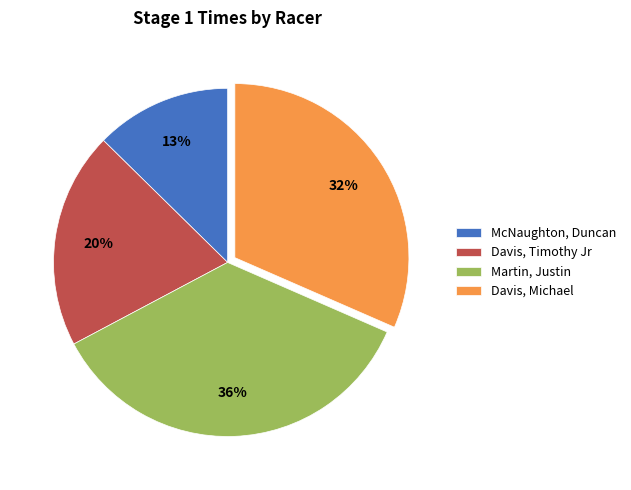

How many segments does this pie chart have?

4